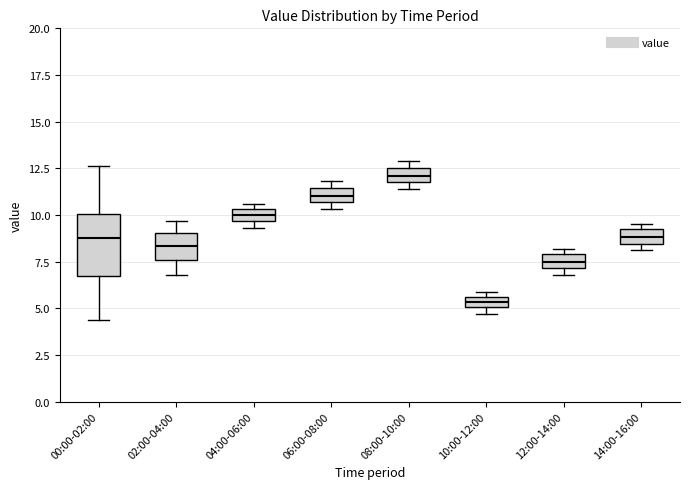

Where is the lower edge of the box for 00:00-02:00 on the y-axis? The values are not printed on the chart, so give them approximately, as read against the axis.

6.5